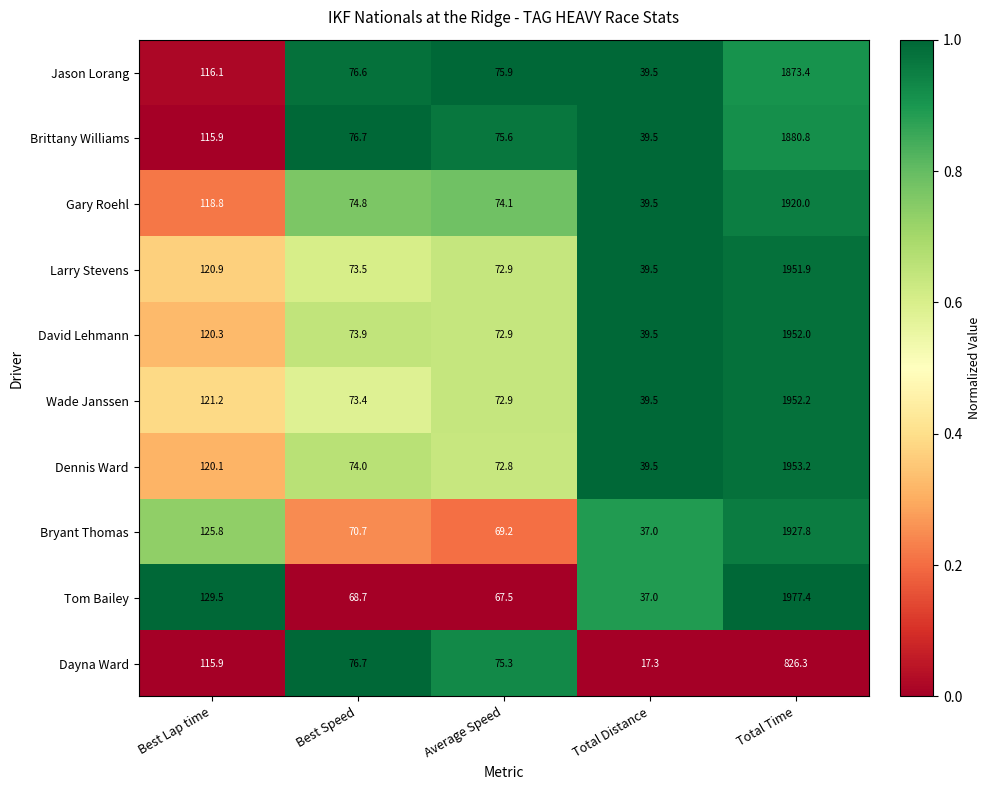

Which series changed the most between Best Speed and Total Distance?

Dayna Ward